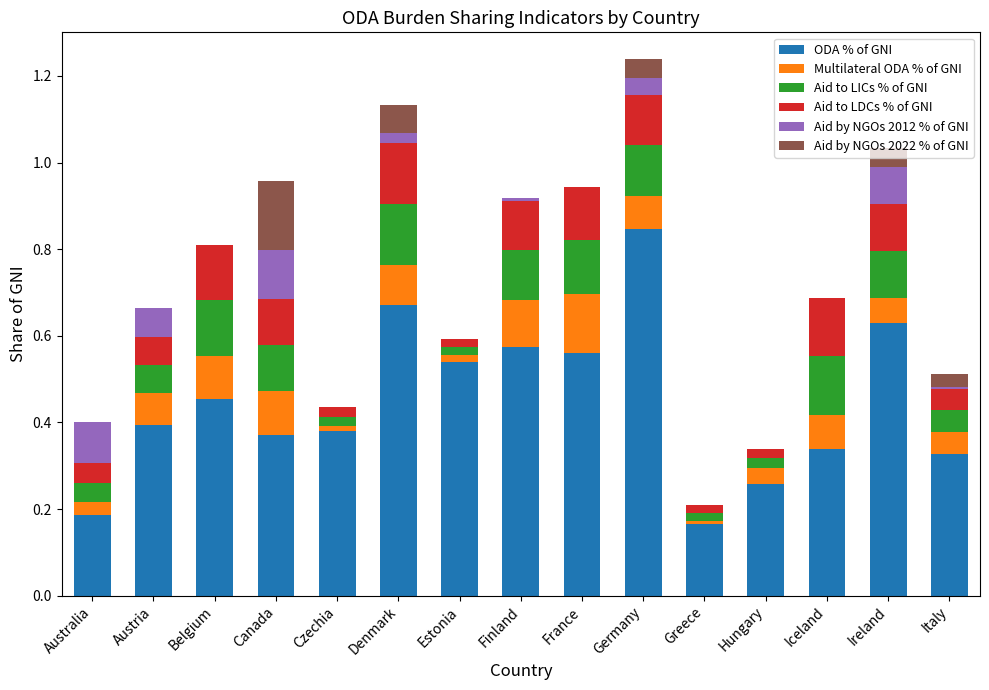

What is the total value across all series at France?

0.9